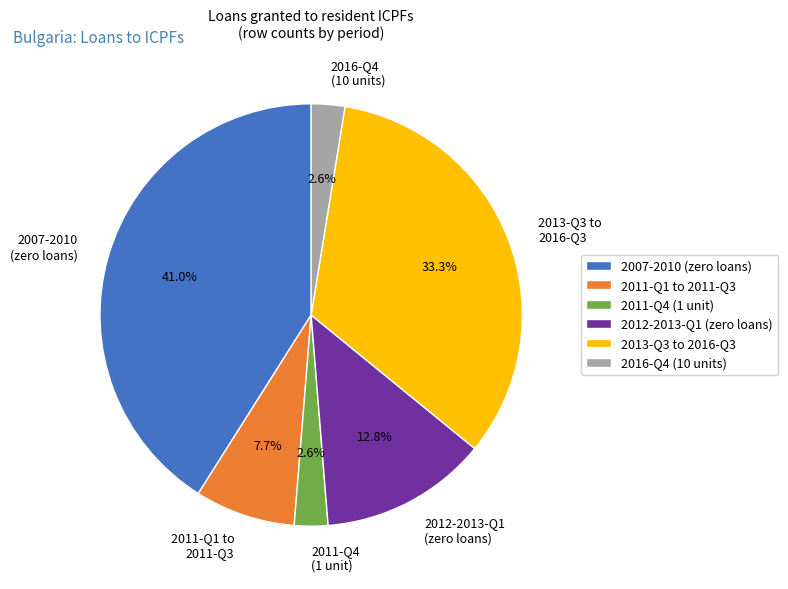

To the nearest percent, what is the average slice percentage?

17%